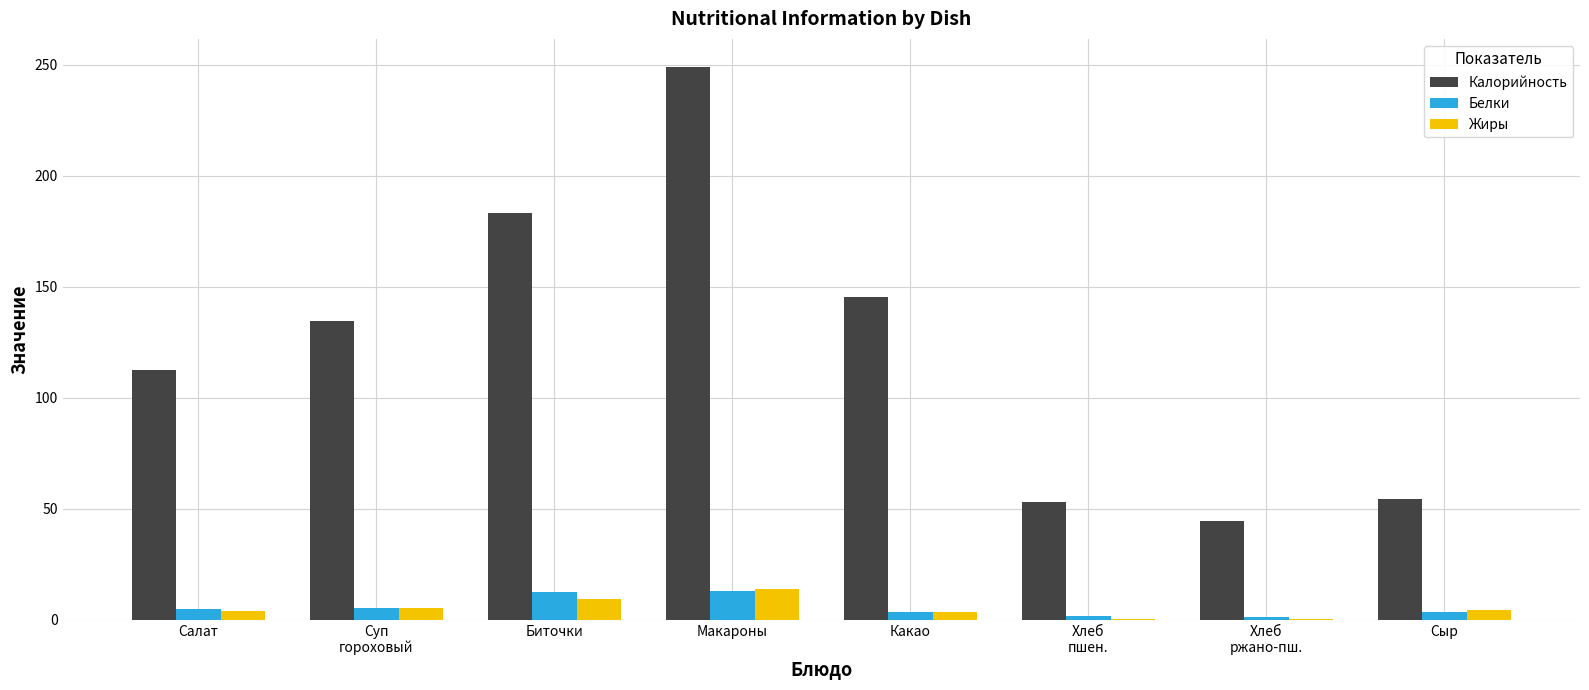

Which series has the largest range (max minus min)?

Калорийность